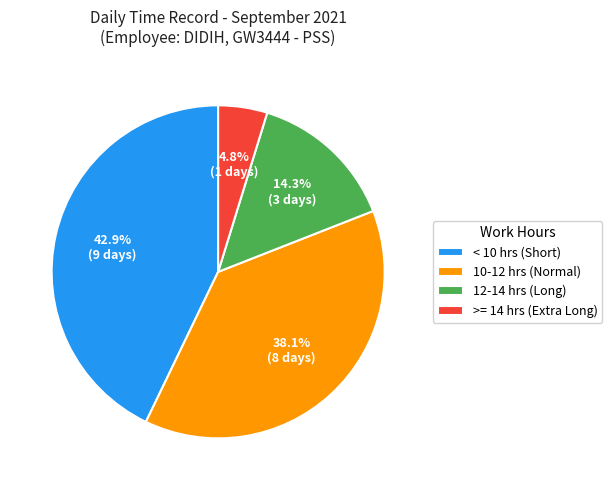

Which has a higher value, 10-12 hrs (Normal) or < 10 hrs (Short)?

< 10 hrs (Short)